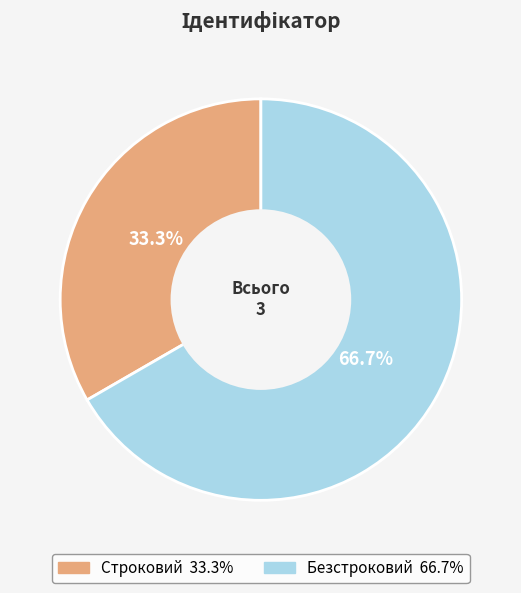

To the nearest percent, what is the average slice percentage?

50%